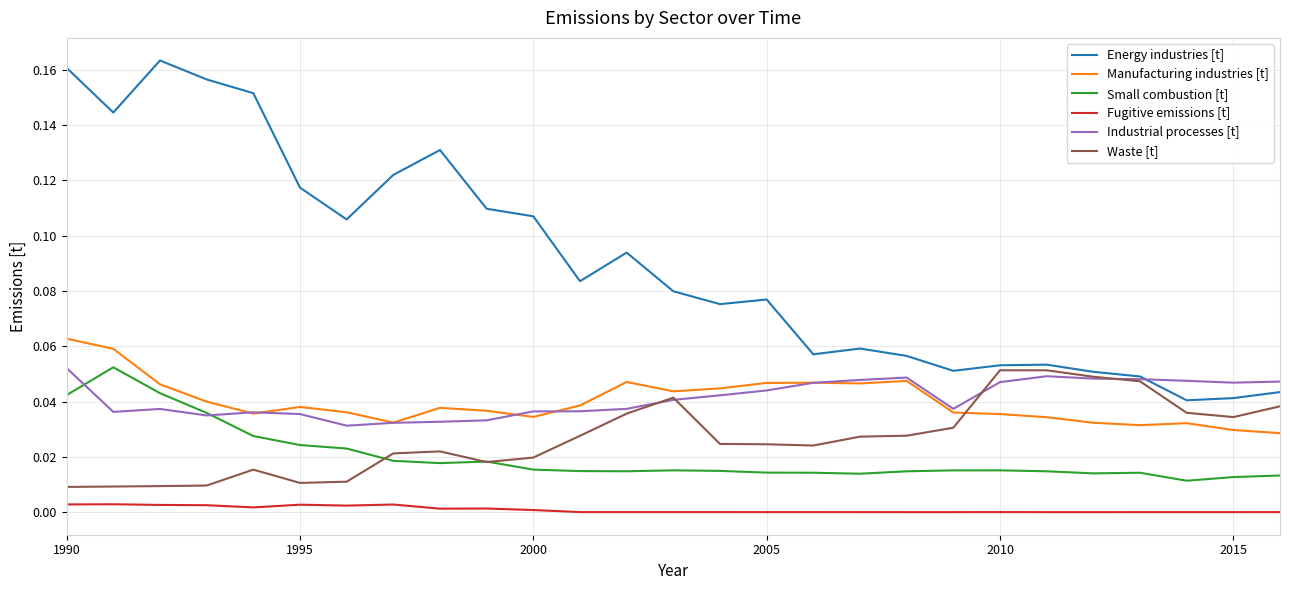

Count the Waste [t] values in the range 0 to 1.

27